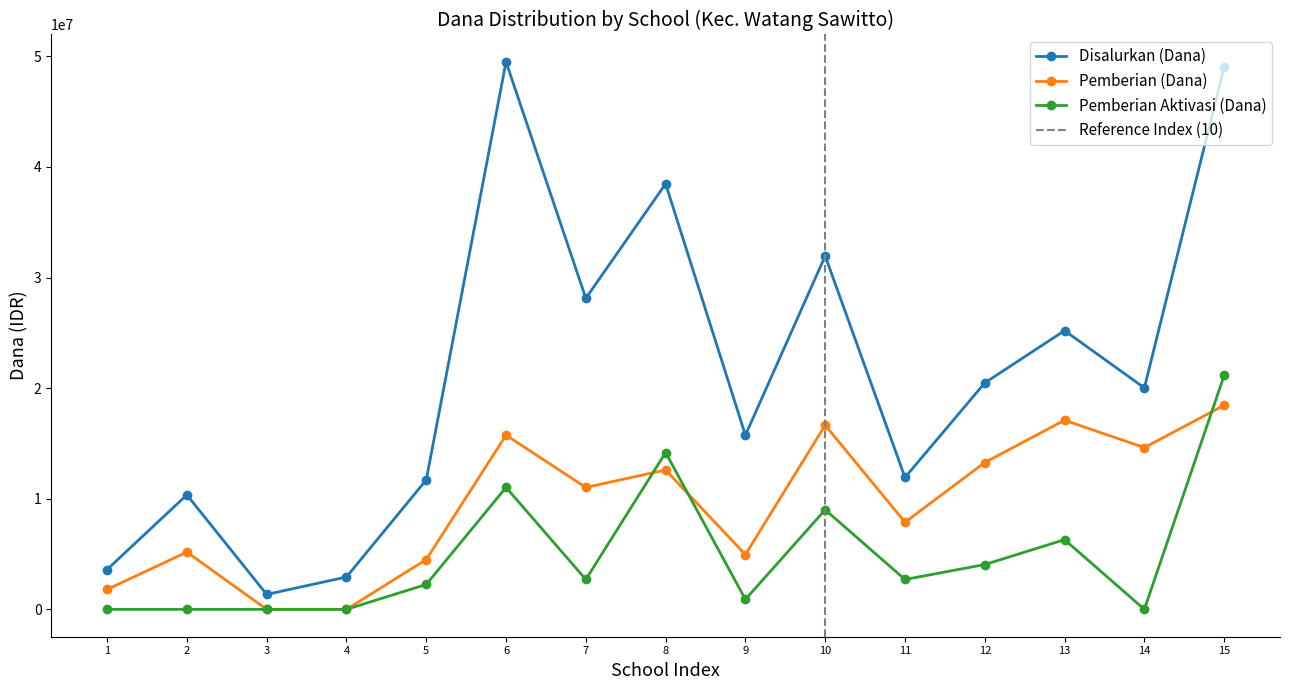

The Pemberian Aktivasi (Dana) series shows 4050000 at 12. True or false?

True